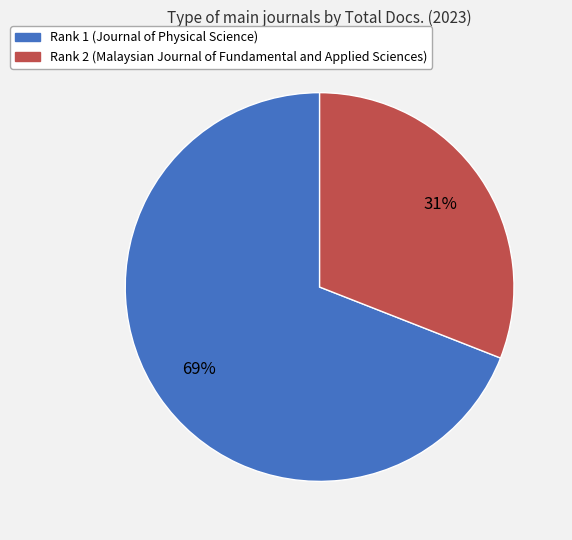

How many slices are in this pie chart?

2